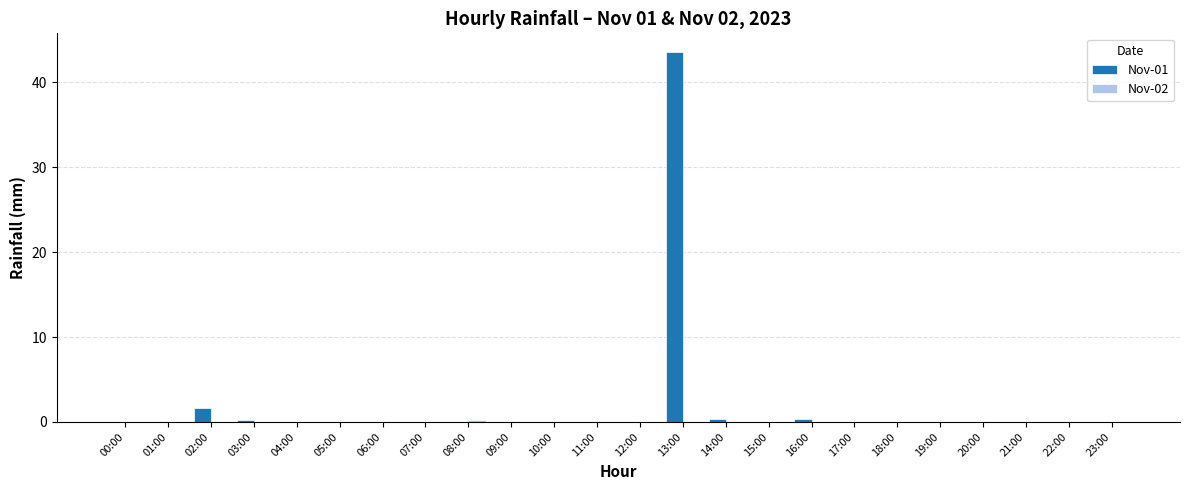

At which label does Nov-01 reach its peak?

13:00